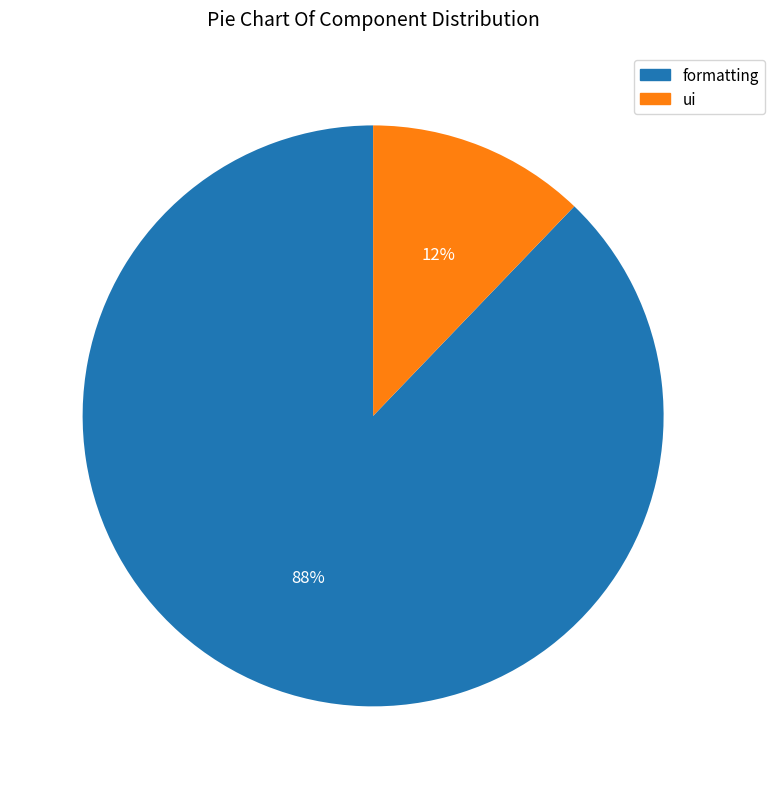

To the nearest percent, what percentage of the pie is ui?

12%